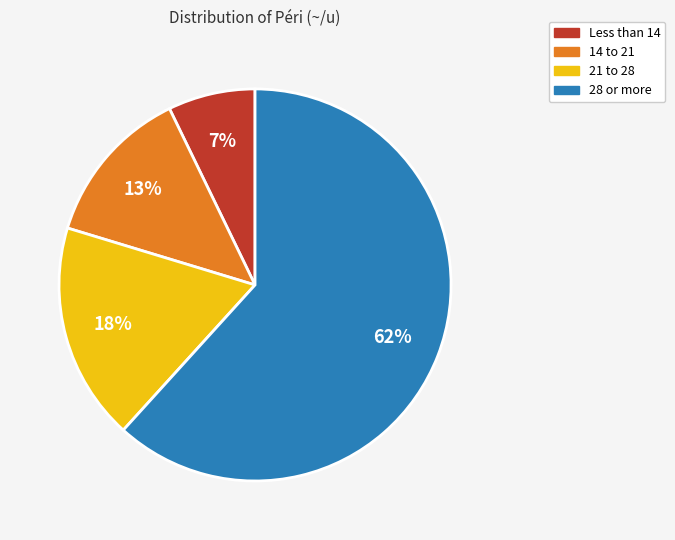

Is there a majority slice in this chart?

Yes